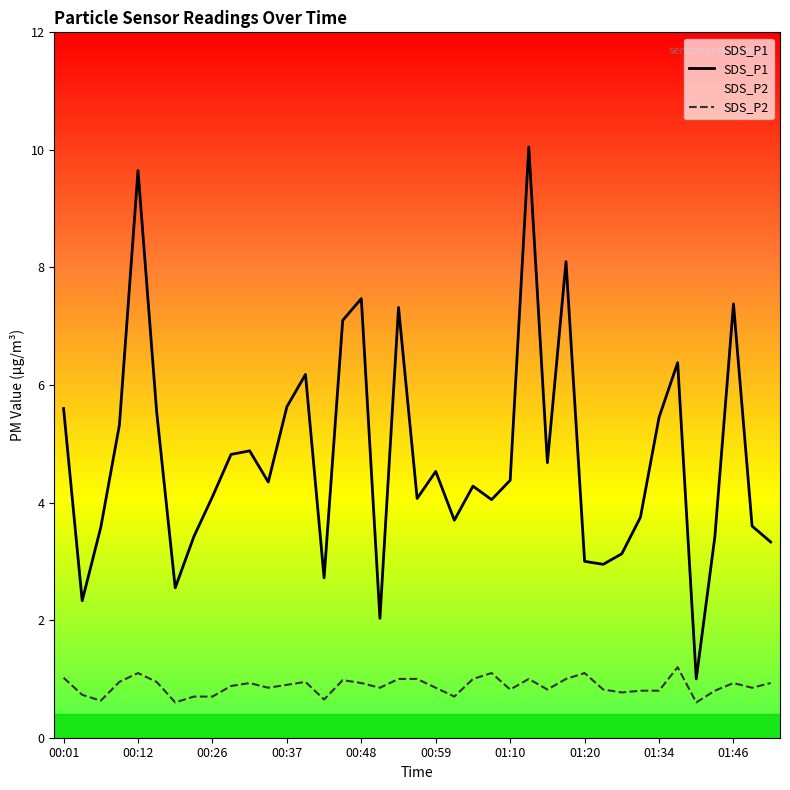

Rank the series by their average value, from lowest to highest.

SDS_P2, SDS_P1